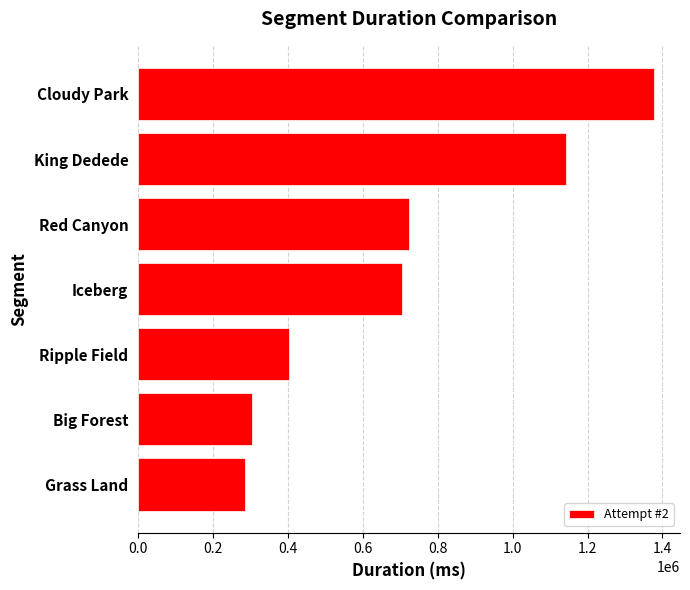

List the labels in order of value, smallest first.

Grass Land, Big Forest, Ripple Field, Iceberg, Red Canyon, King Dedede, Cloudy Park